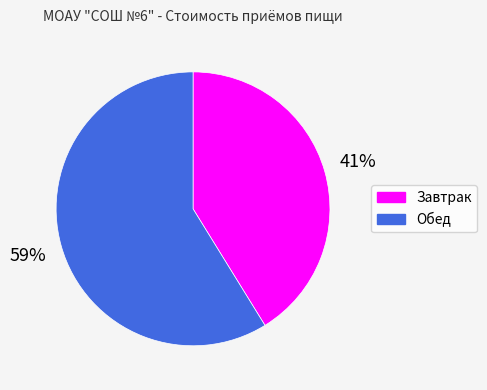

To the nearest percent, what is the difference between the largest and smallest slice percentages?

18%